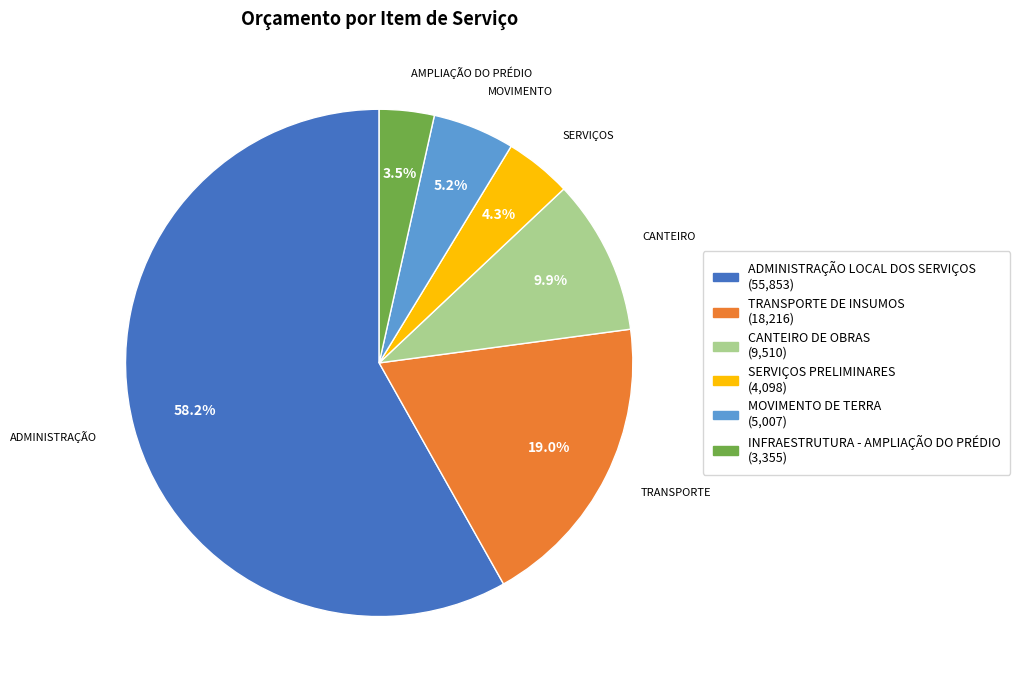

Is it true that SERVIÇOS PRELIMINARES is 13% of the pie?

False